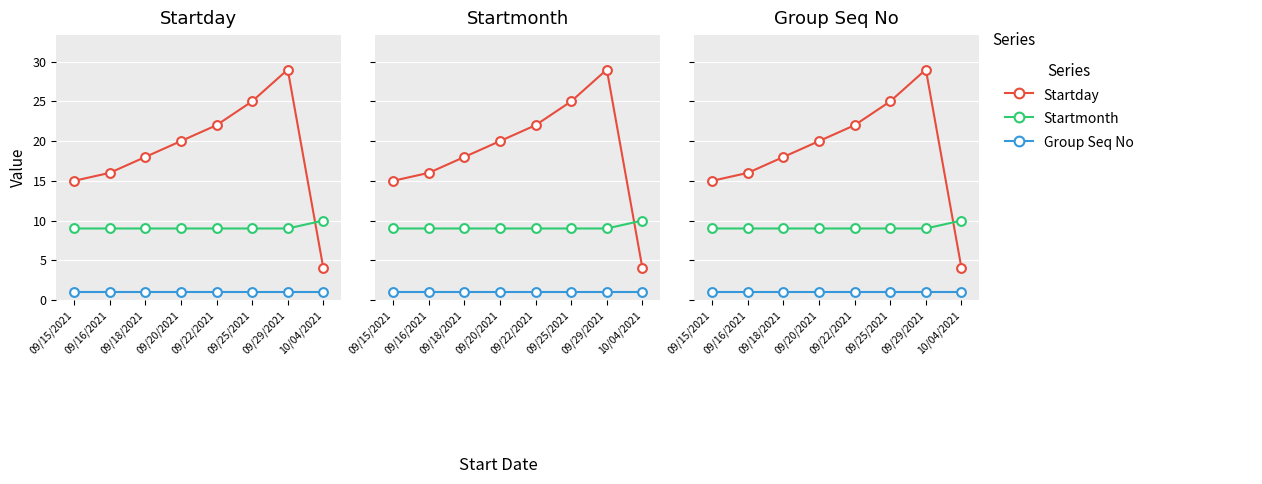

Which series contains the lowest Y value?

Group Seq No